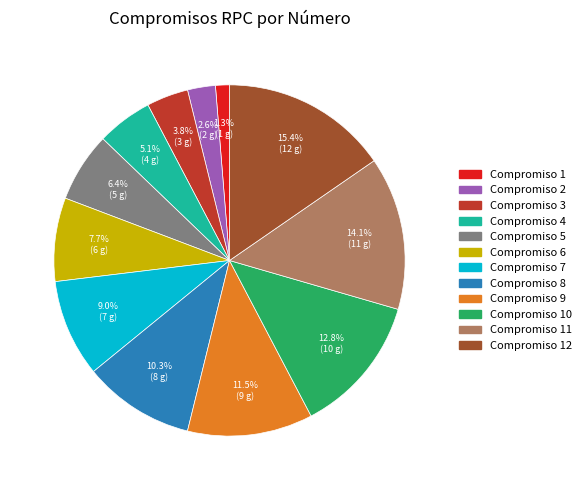

How many slices are in this pie chart?

12